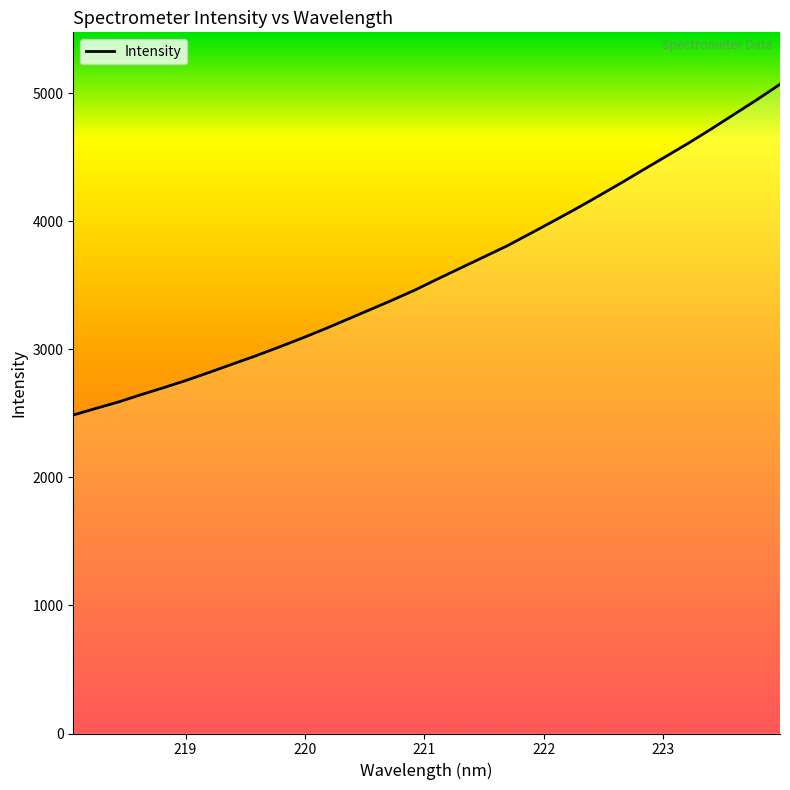

What is the difference between the maximum and minimum values?

2582.4